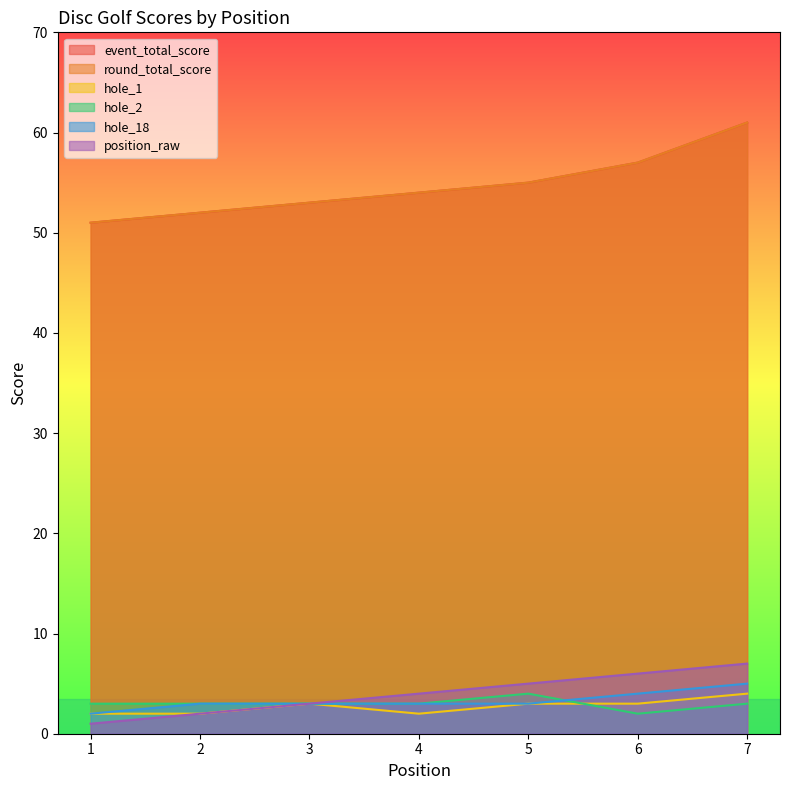

What is the sum of the round_total_score values at 3 and 4?

107